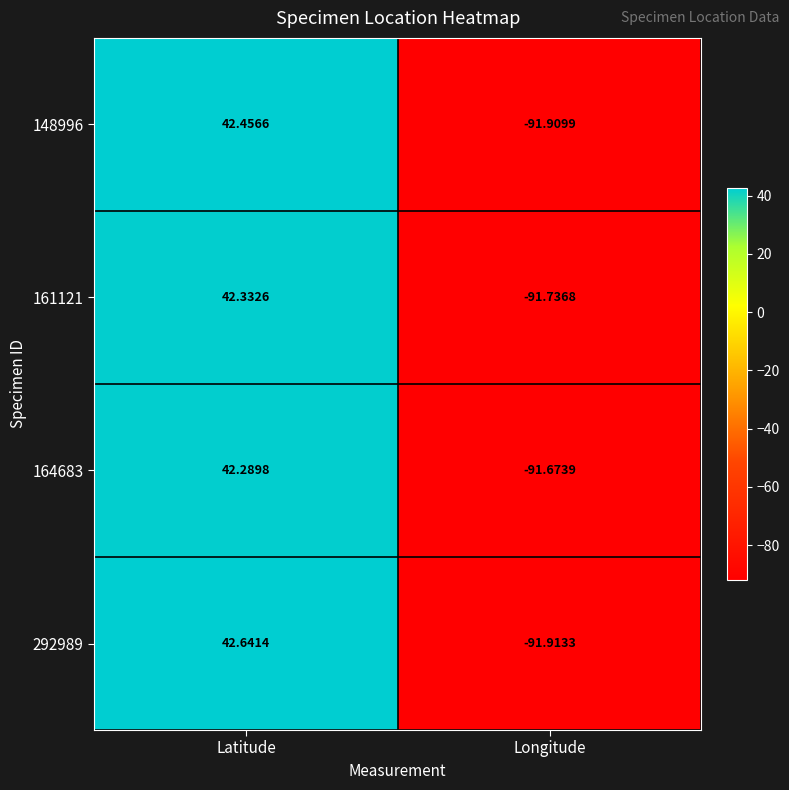

At which label is 164683 closest to -24?

Latitude